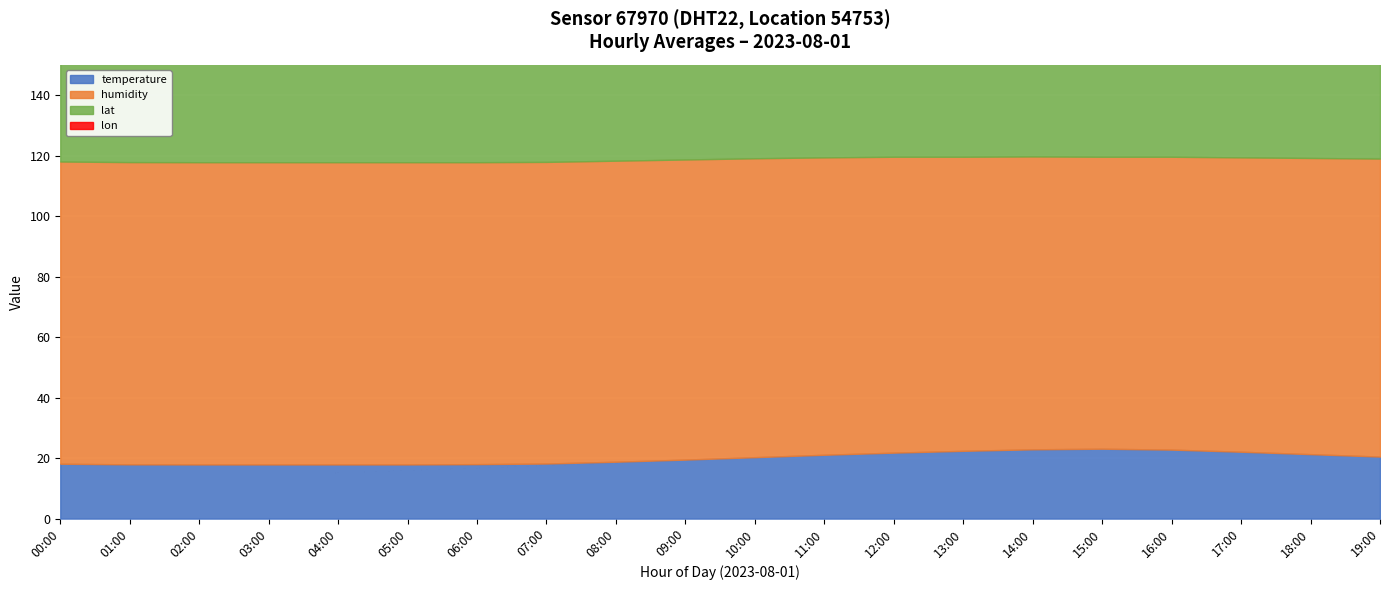

What is the average value of the humidity series?

98.7